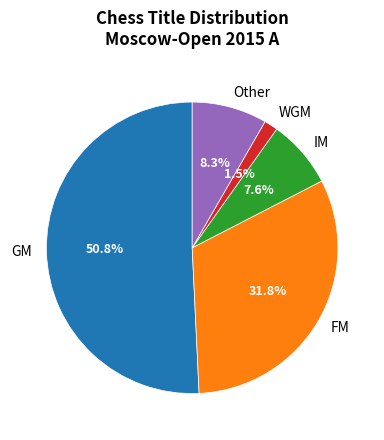

Does GM represent more than half of the total?

Yes